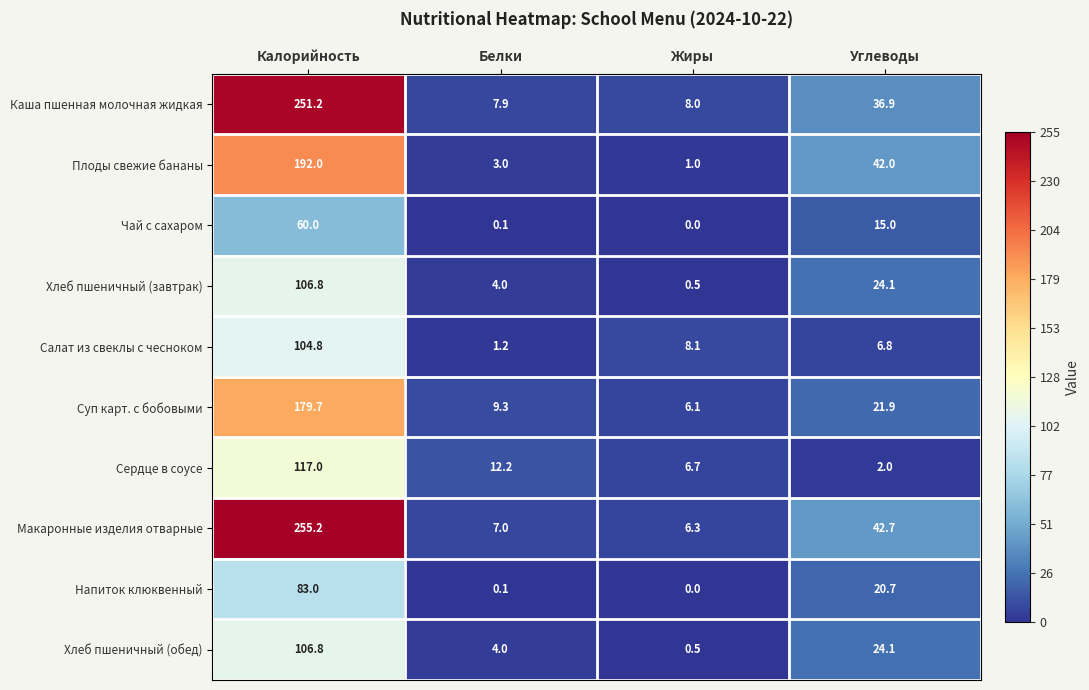

Between Калорийность and Углеводы, which series saw the biggest shift?

Каша пшенная молочная жидкая